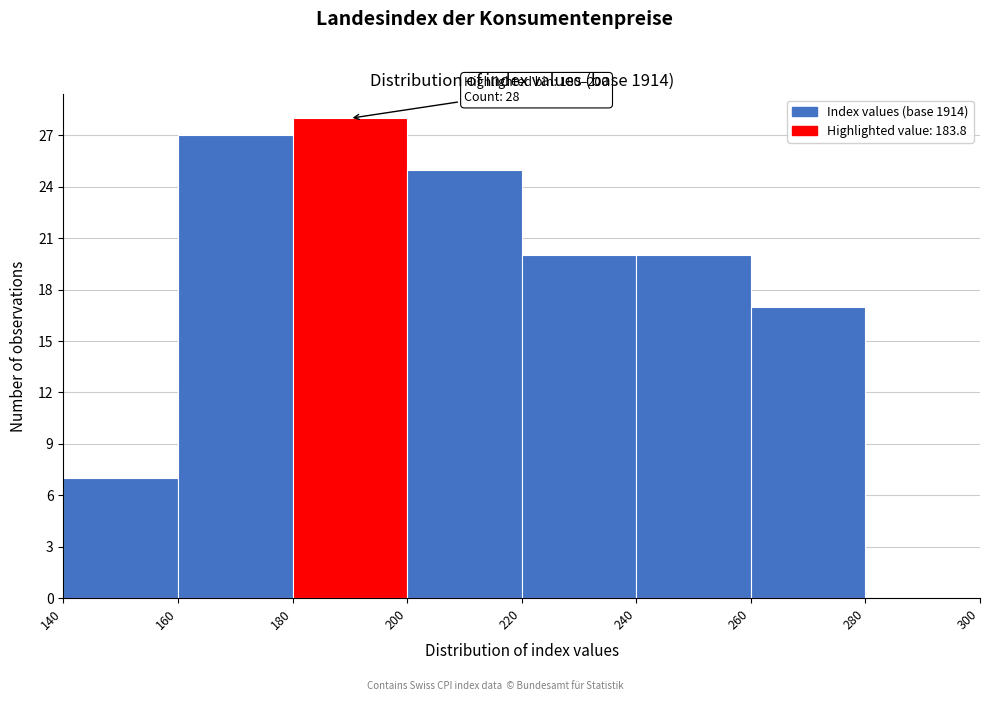

Which range on the x-axis has the tallest bar?

180 to 200